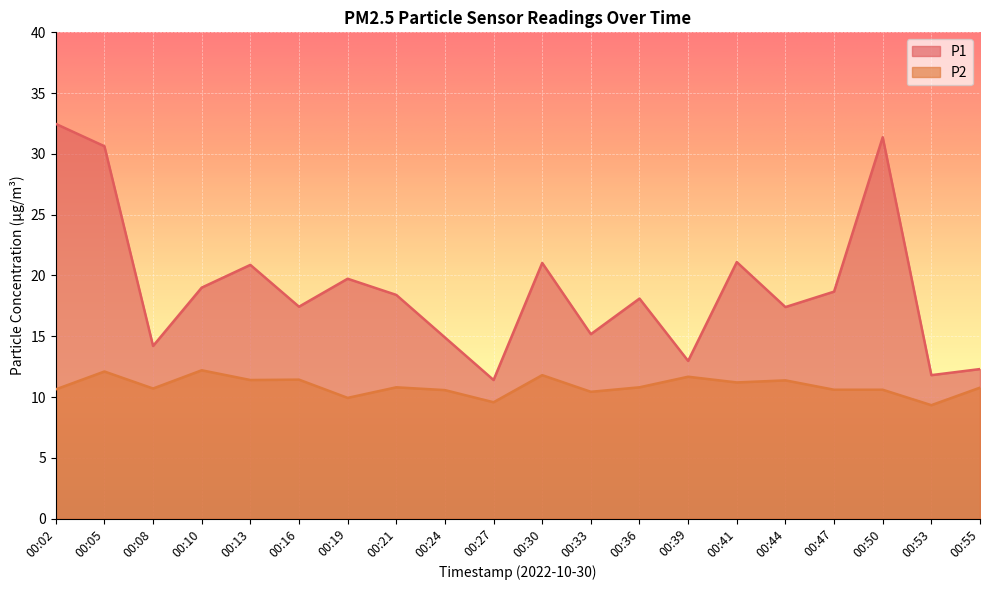

At which category does P2 reach its first local peak?

00:05